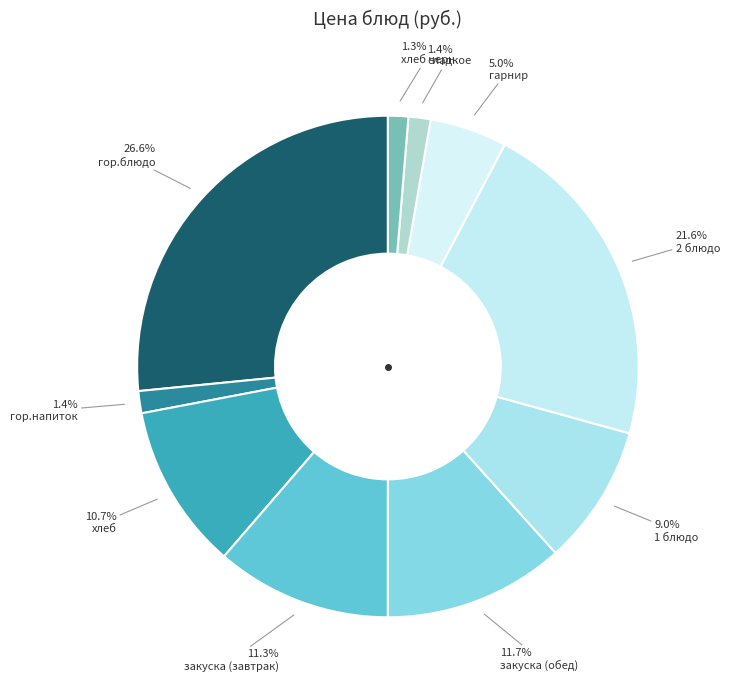

How many segments does this pie chart have?

10